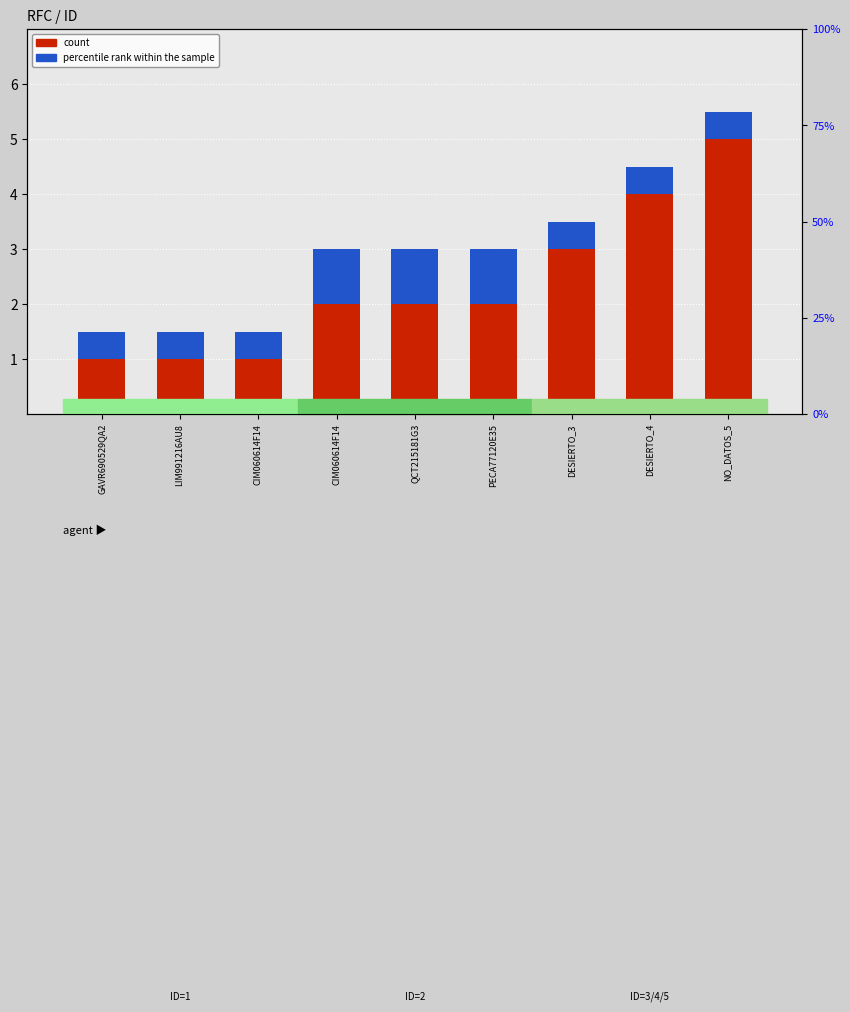

Which label corresponds to the largest value in the chart?

NO_DATOS_5